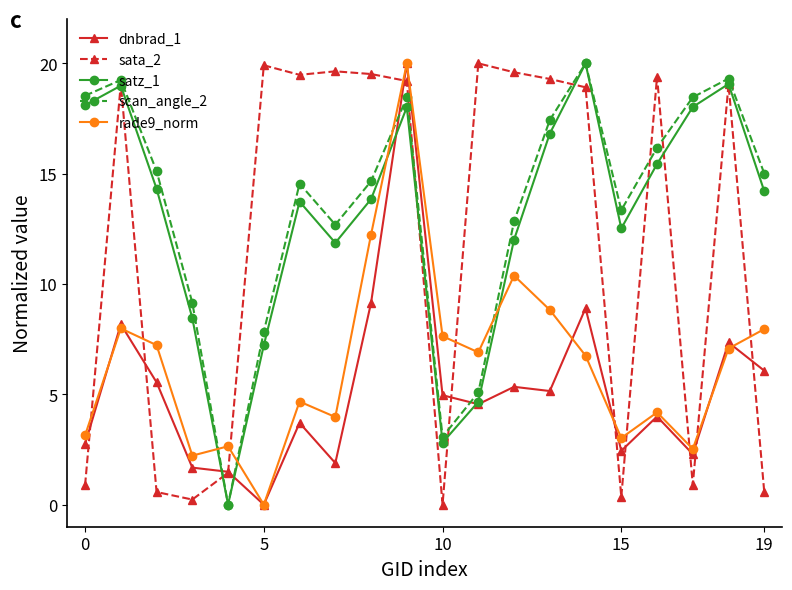

True or false: scan_angle_2 and sata_2 intersect in this chart.

True